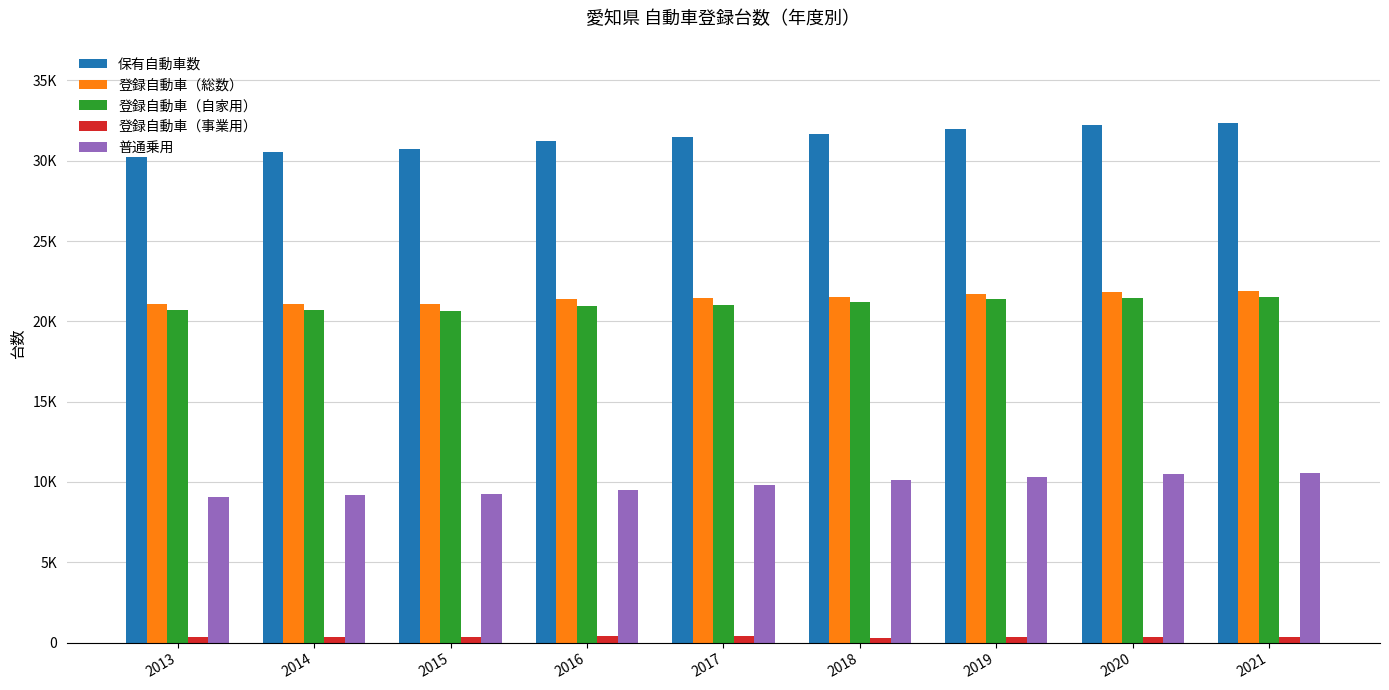

What is the value of the 登録自動車（総数） bar at the 5th from the left?

21430